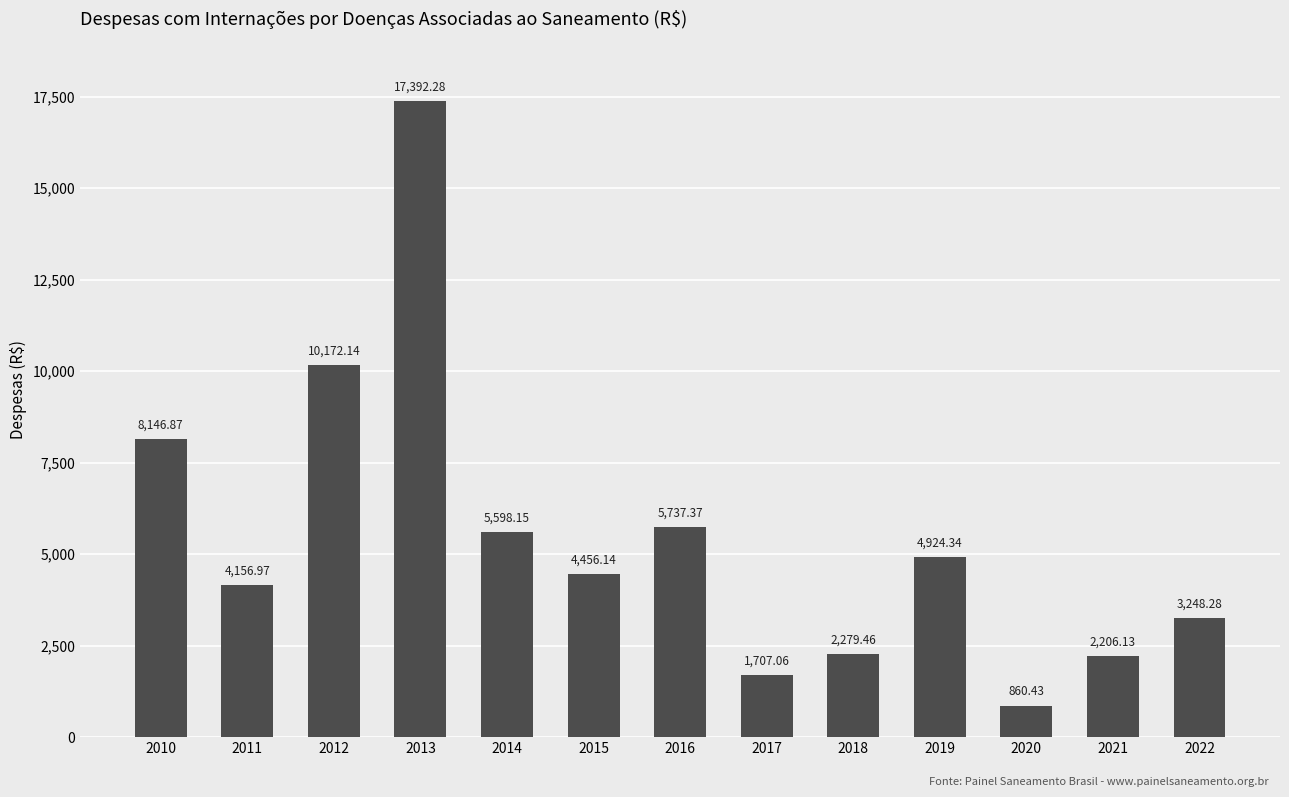

Between 2012 and 2014, which is larger?

2012